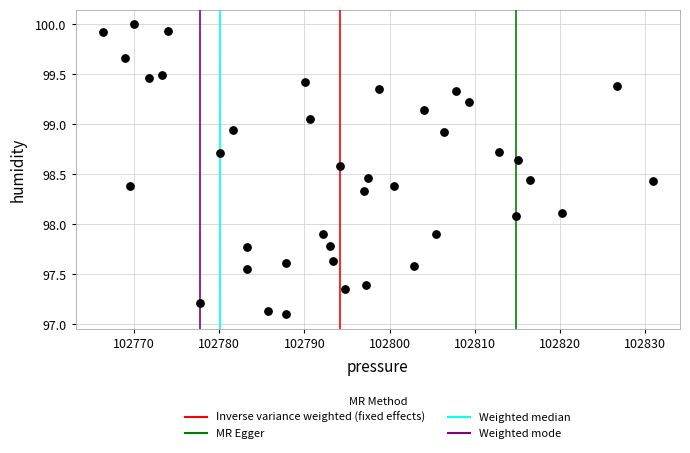

What is the range of X values (max minus min)?

64.4